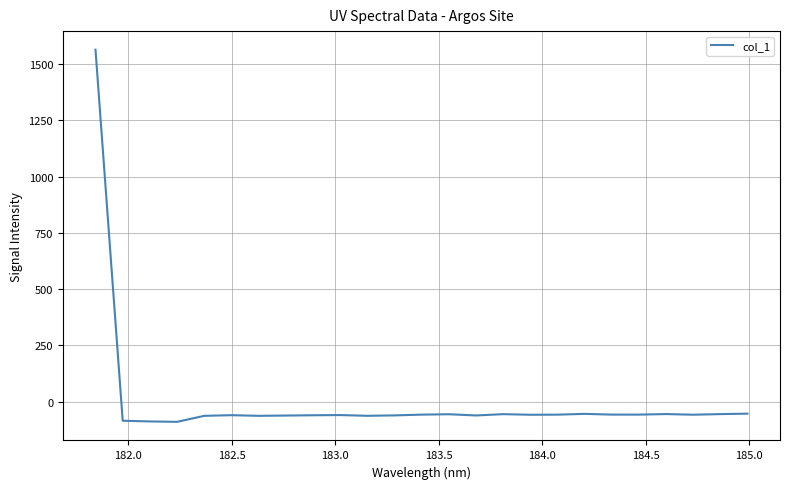

What is the difference between the maximum and minimum values?

1652.2